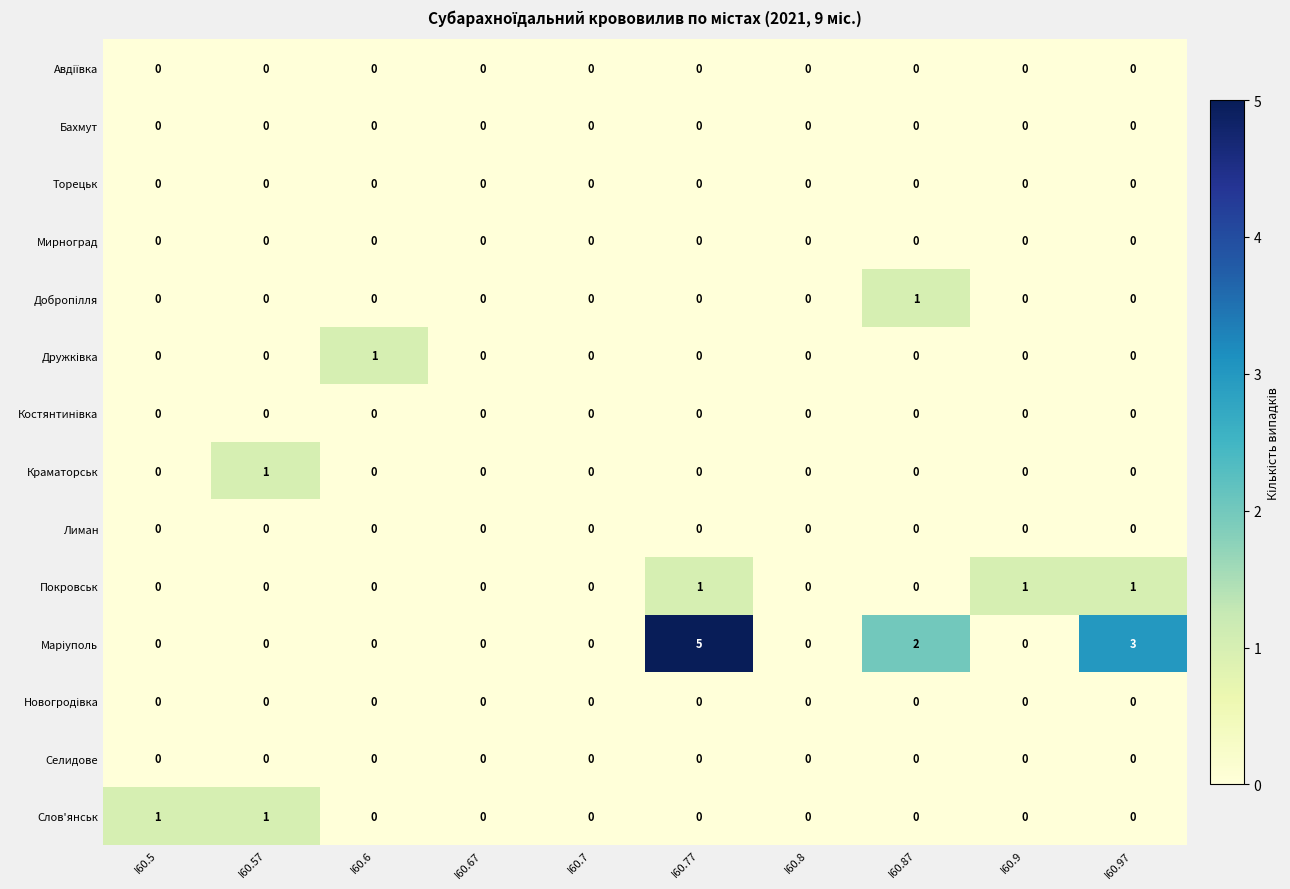

True or false: Краматорськ has a value of 0 at I60.87.

True